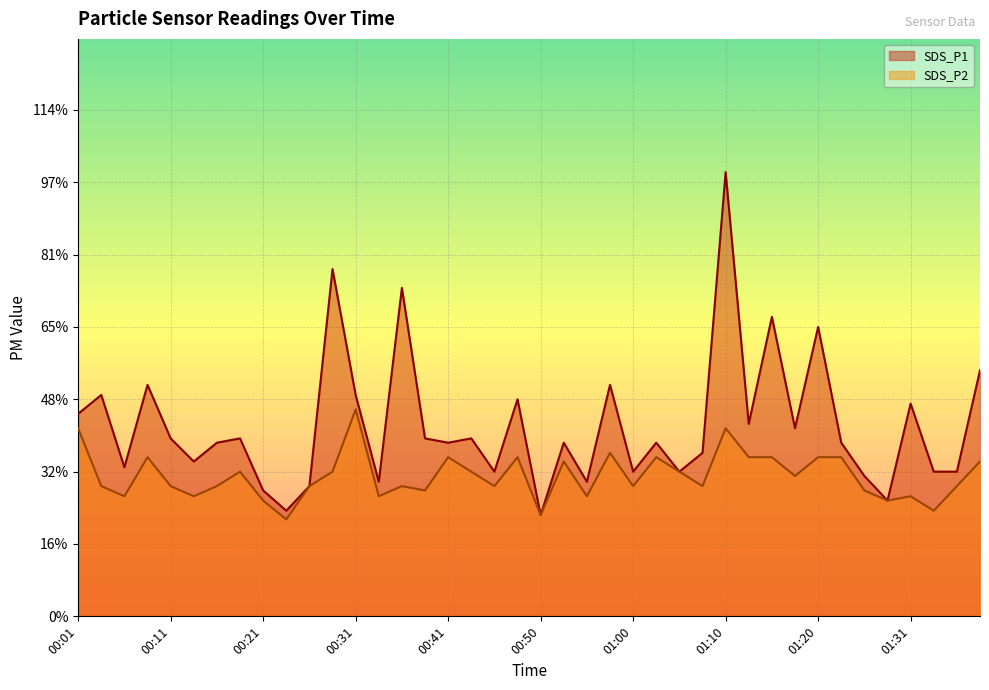

Which series changed the most between 00:13 and 01:26?

SDS_P1